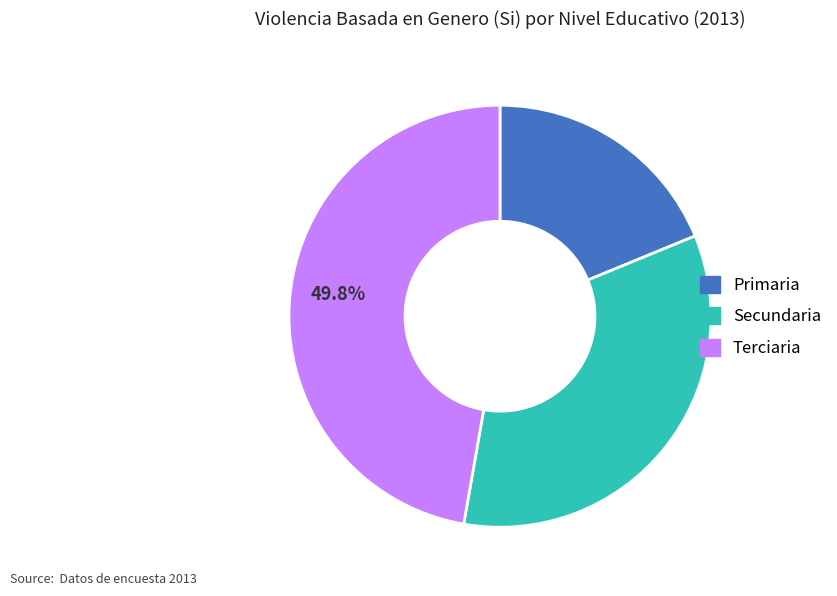

To the nearest percent, what is the difference between the largest and smallest slice percentages?

28%